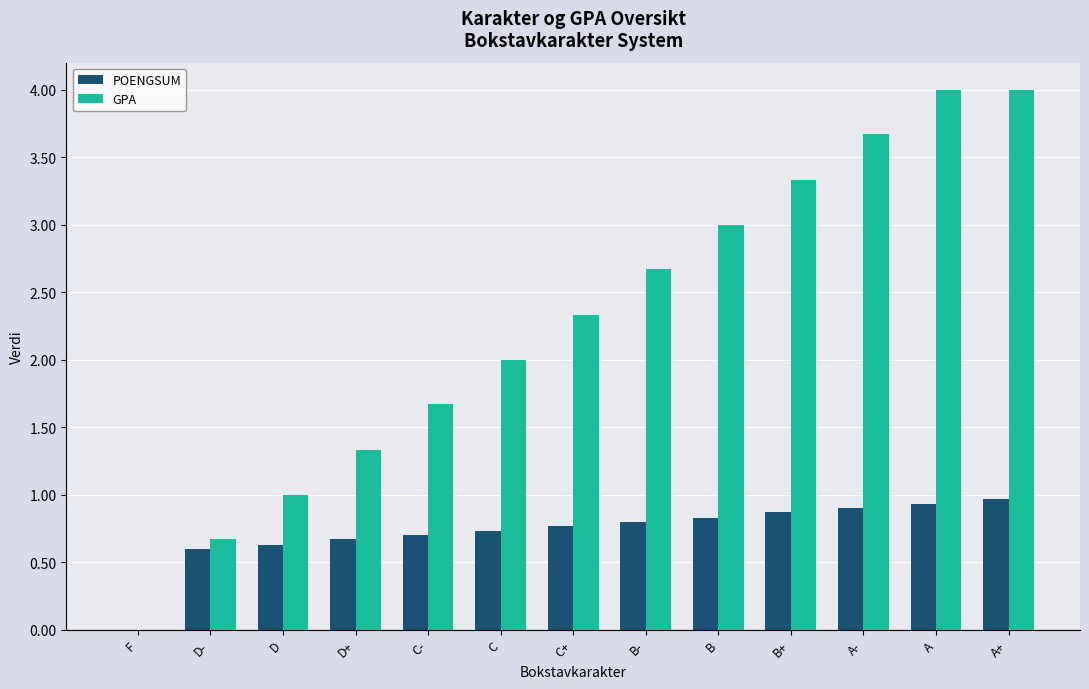

Does the chart contain stacked bars?

No